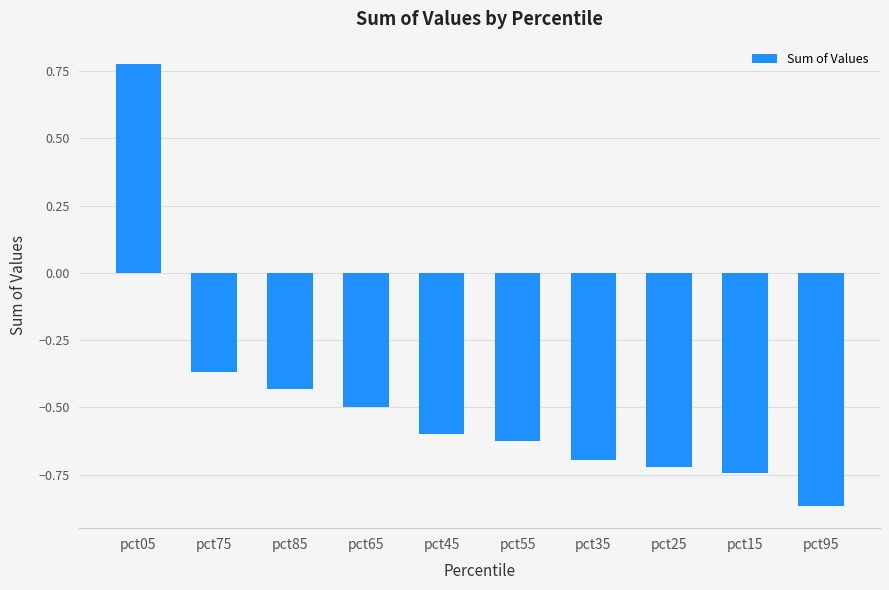

What is the difference between the maximum and minimum values?

1.6